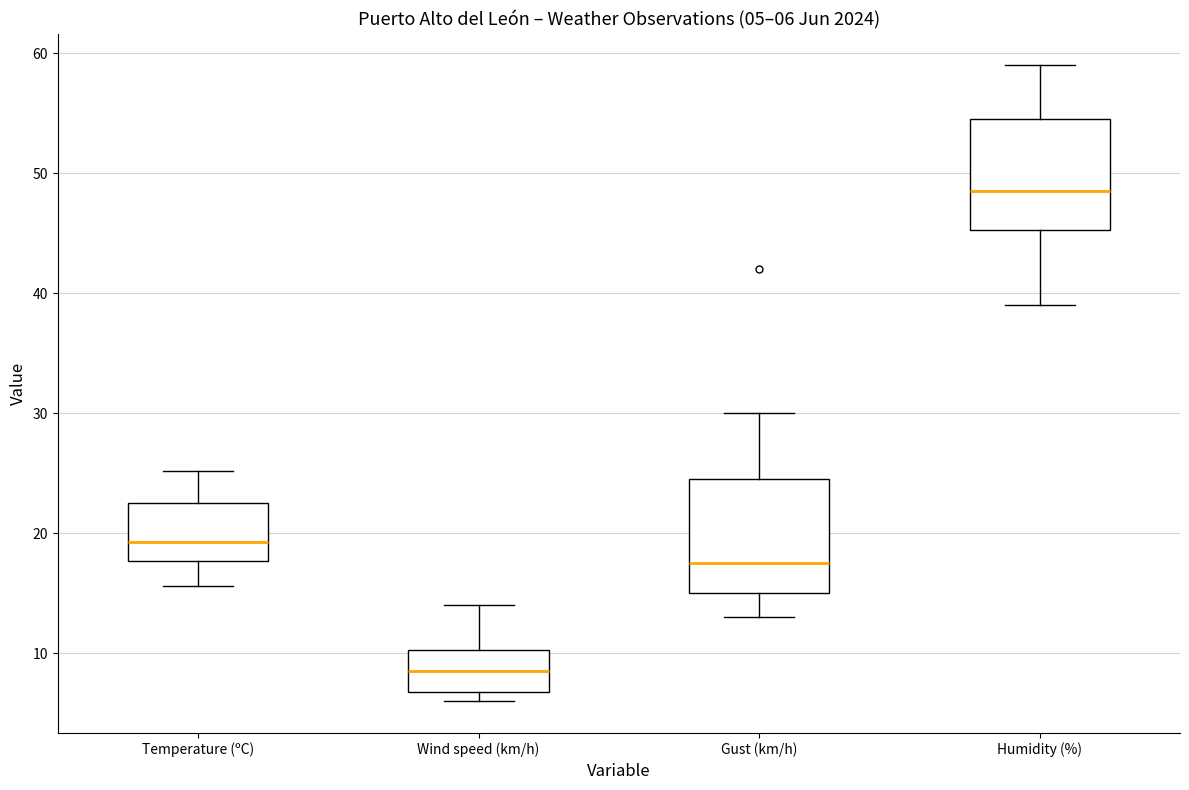

Which box's median line is the lowest?

Wind speed (km/h)